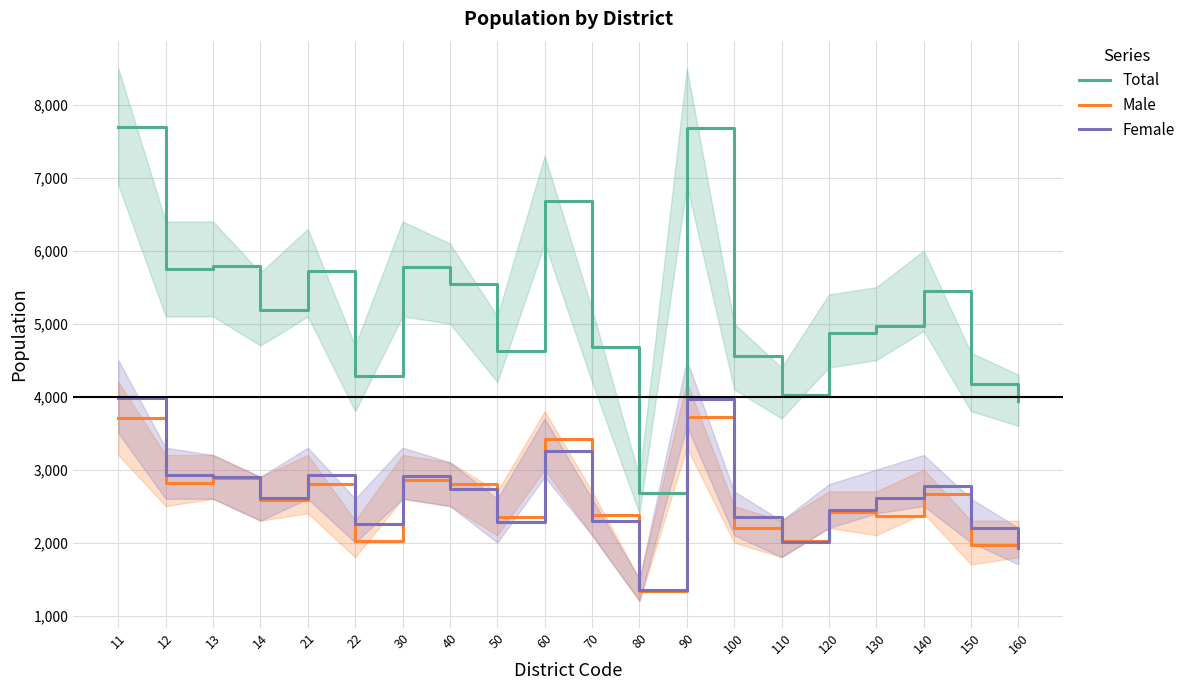

How many intersections are there between Male and Female?

5